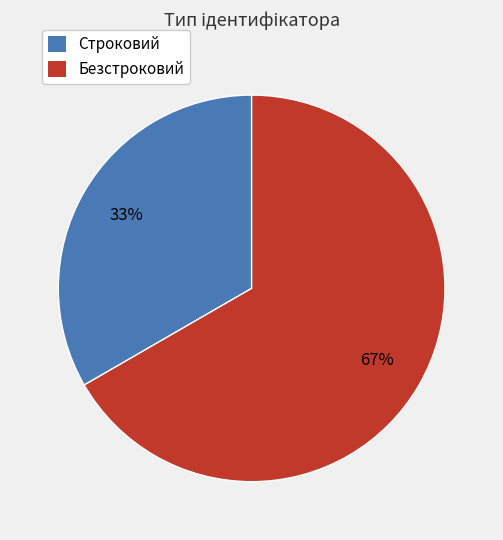

How many slices are in this pie chart?

2